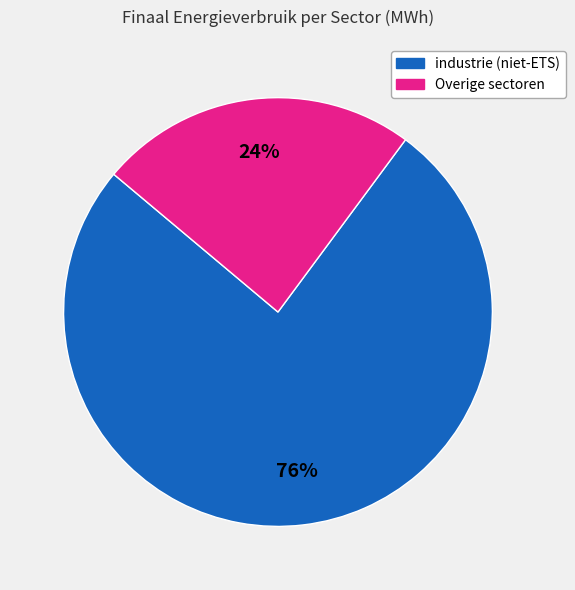

Does any single category account for the majority?

Yes